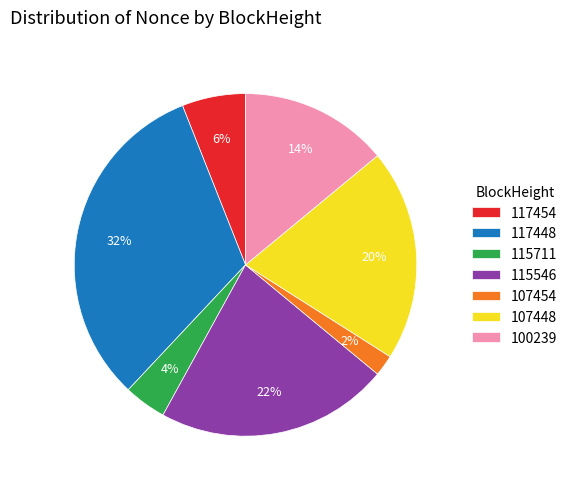

To the nearest percent, what is the average slice percentage?

14%